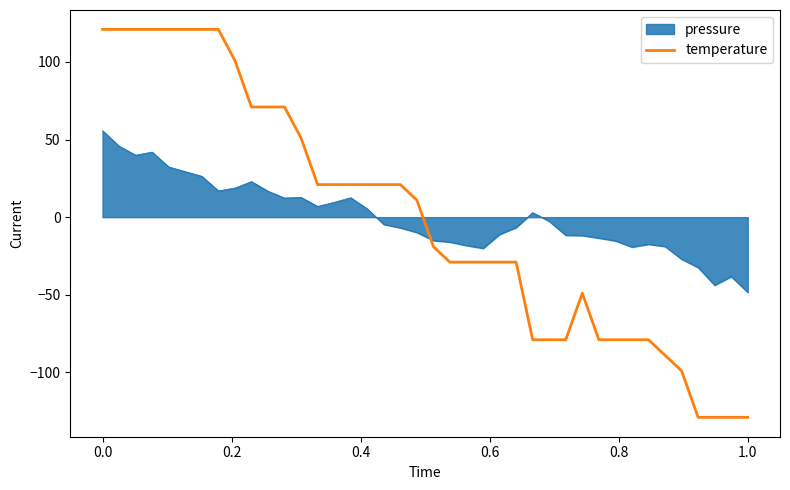

What is the difference between the maximum and minimum values in the pressure series?

104.2